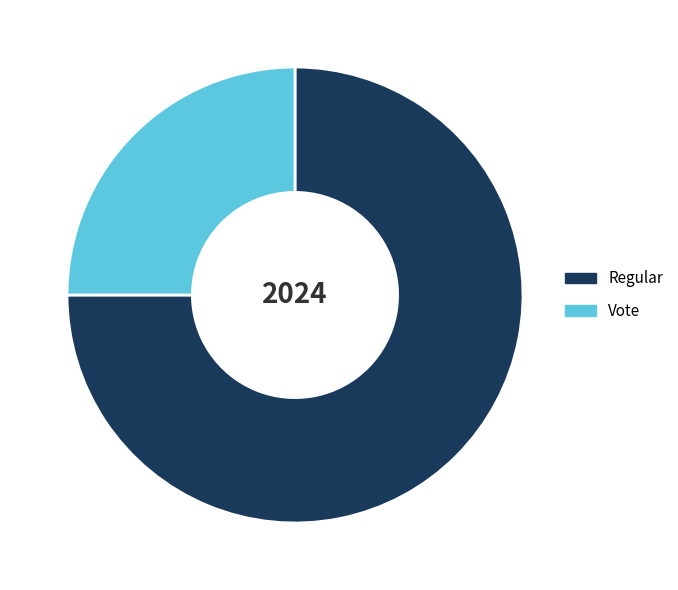

What is the largest slice in the pie chart?

Regular